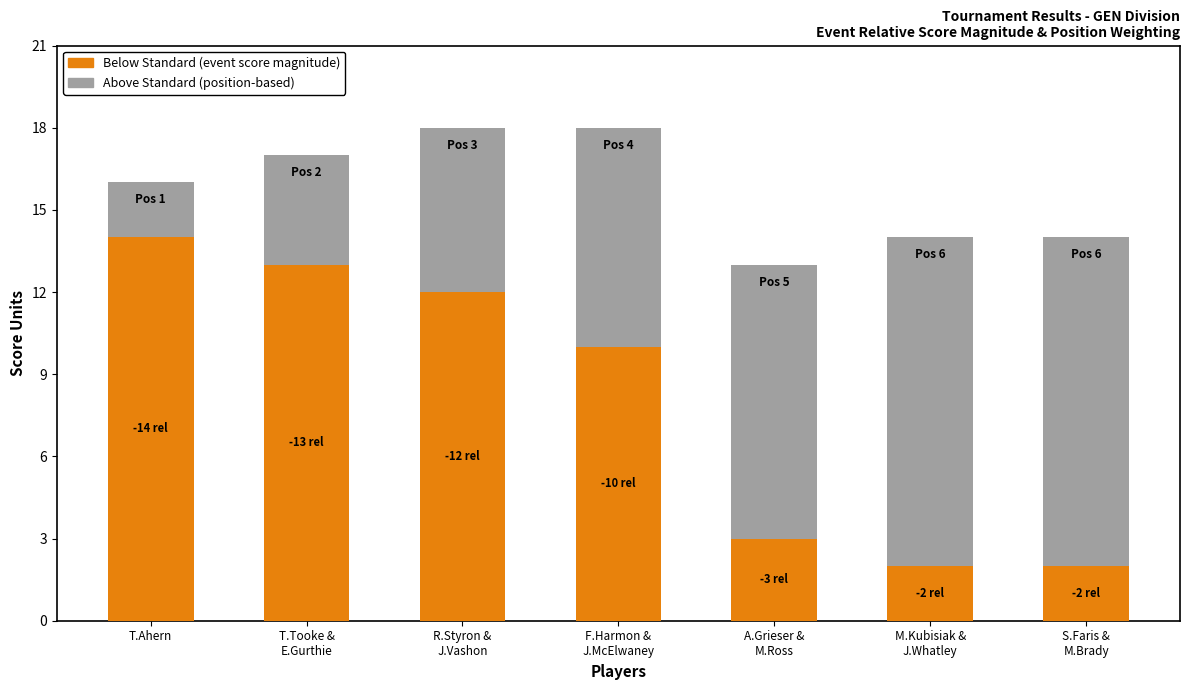

Reading left to right, transcribe the values for Below Standard (event score magnitude).

14	13	12	10	3	2	2